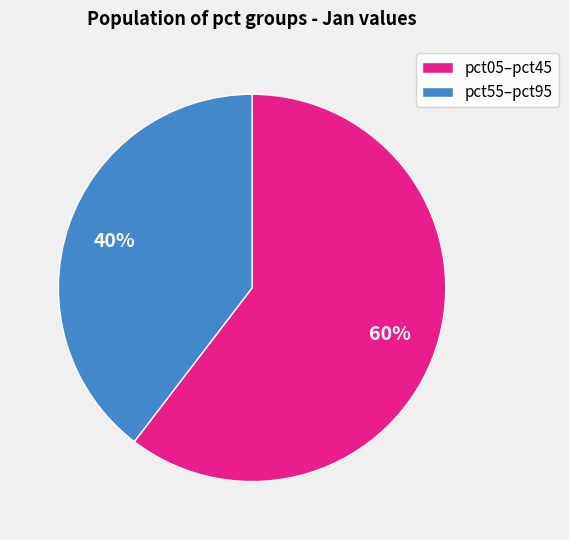

To the nearest percent, what is the average slice percentage?

50%